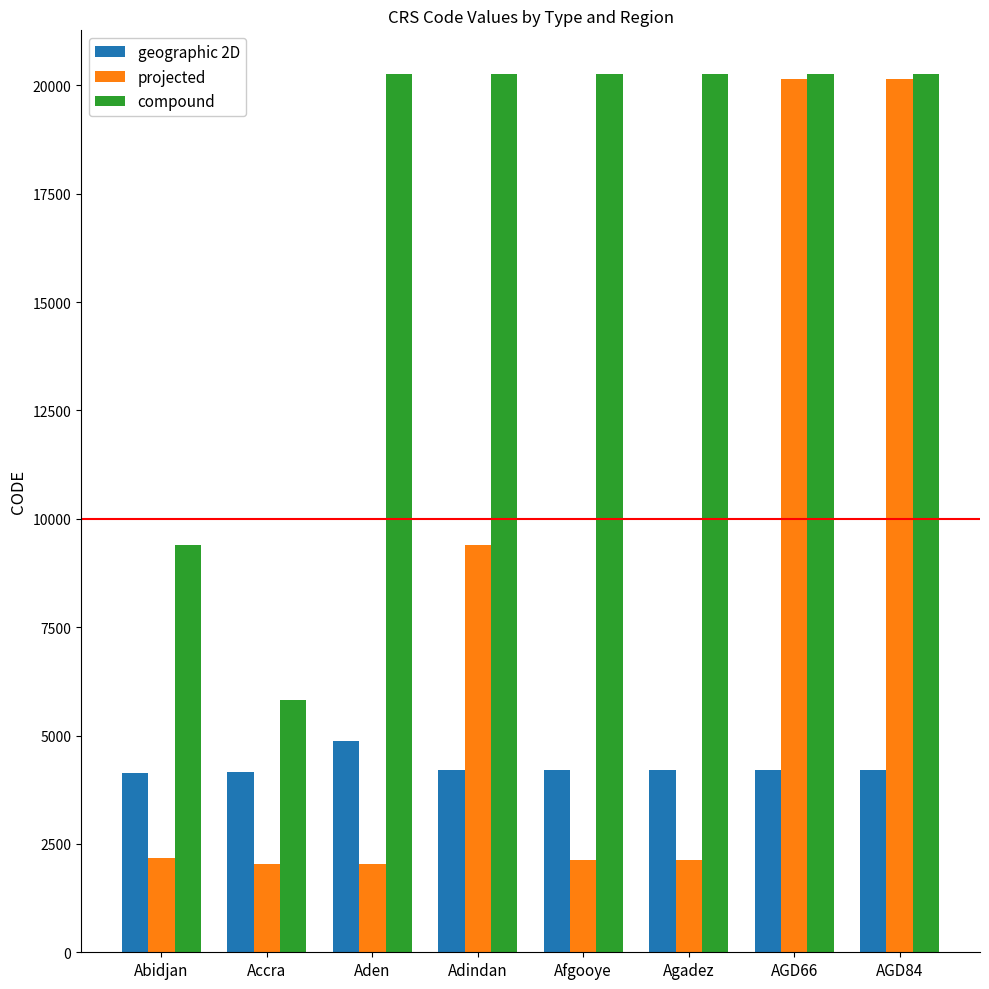

True or false: projected has a value of 9387 at Adindan.

True